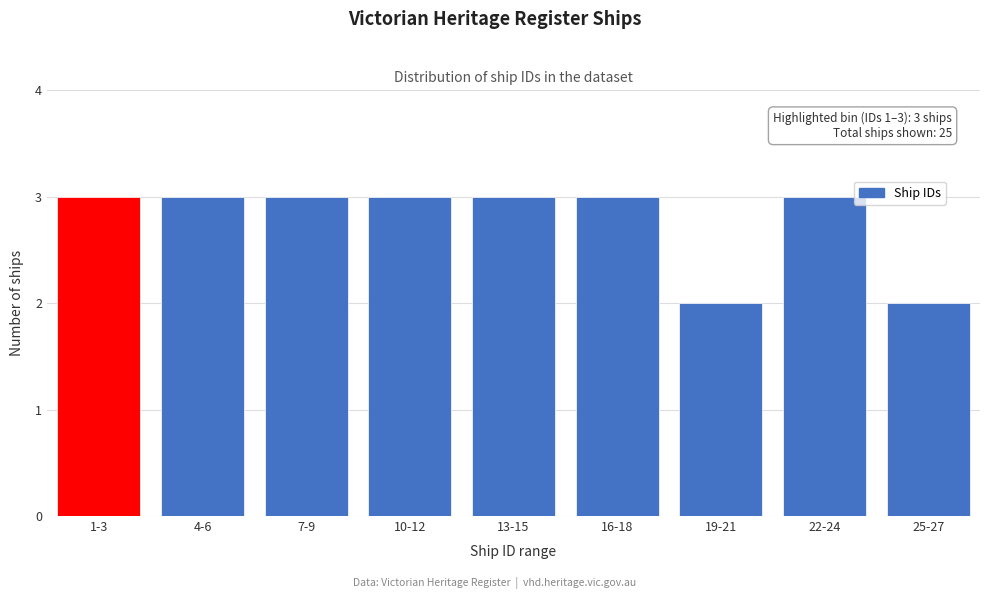

Reading left to right, transcribe all the data shown in this chart.

3	3	3	3	3	3	2	3	2